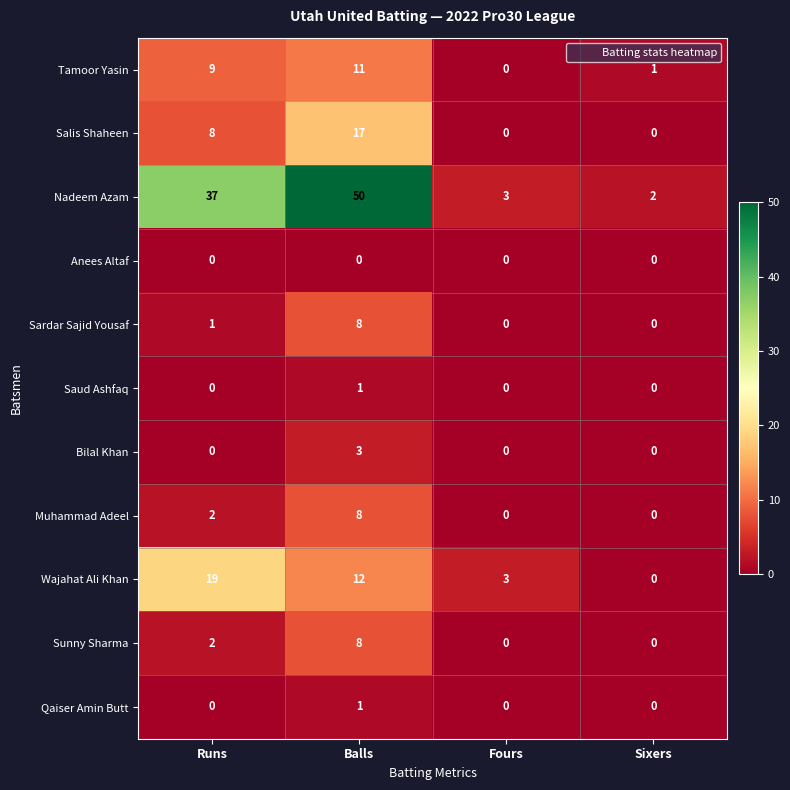

Which series changed the most between Runs and Balls?

Nadeem Azam